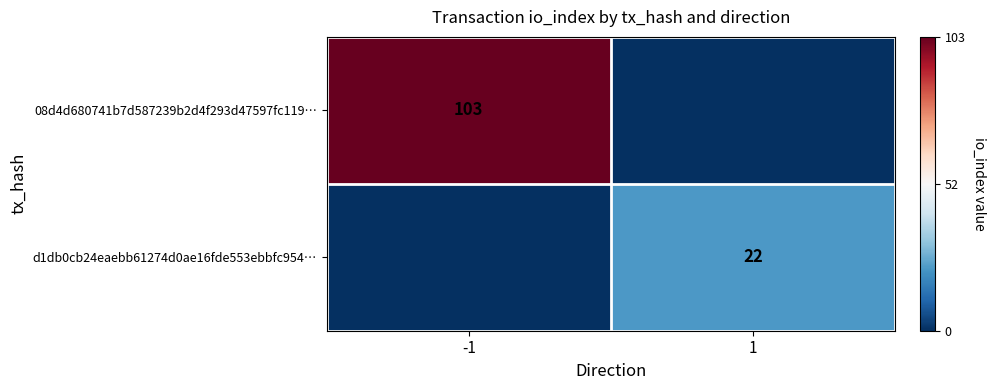

The d1db0cb24eaebb61274d0ae16fde553ebbfc954… series shows 22 at 1. True or false?

True